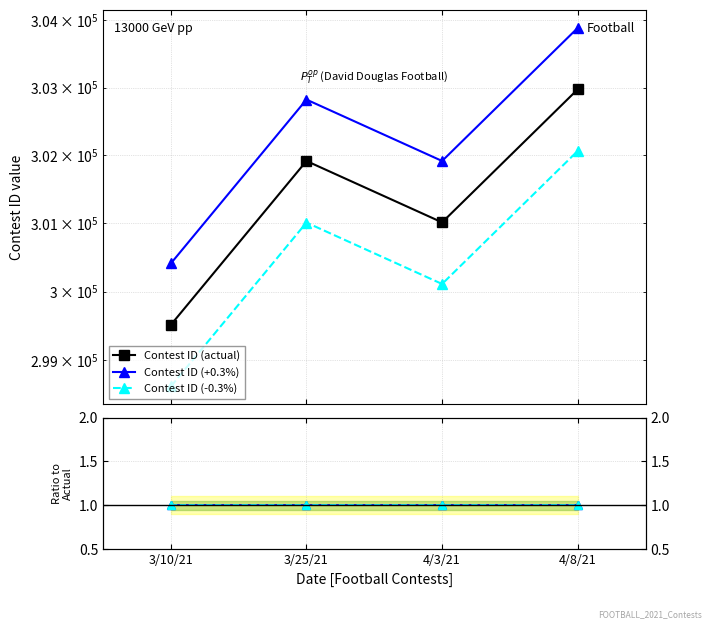

True or false: Ratio (+0.3%) and Contest ID (-0.3%) intersect in this chart.

False